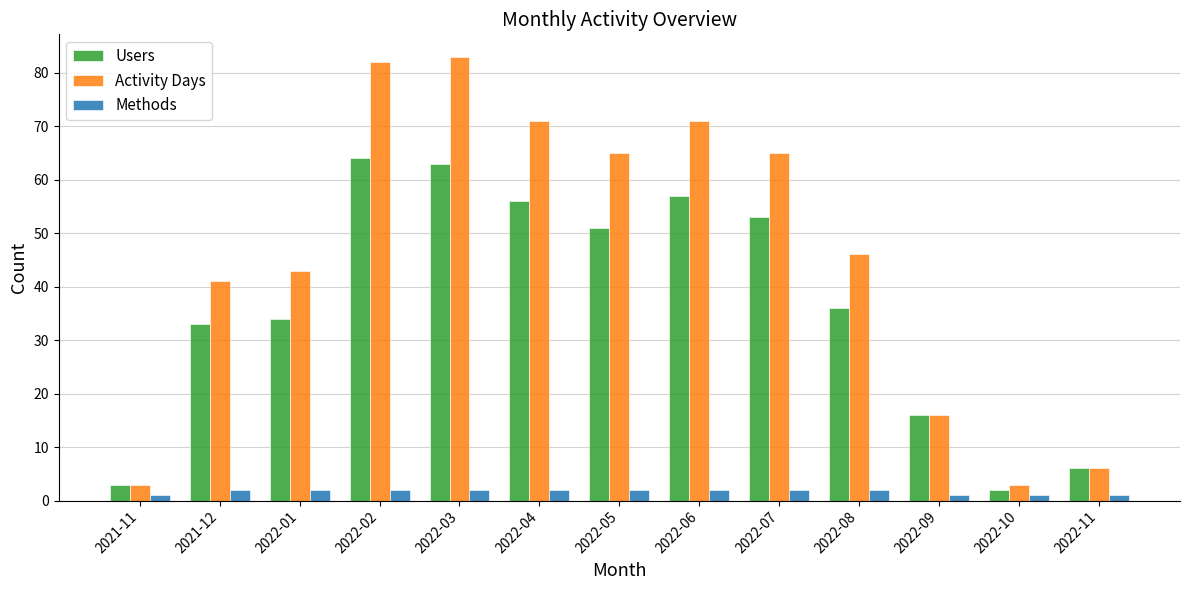

What is the label of the 4th bar from the left?

2022-02